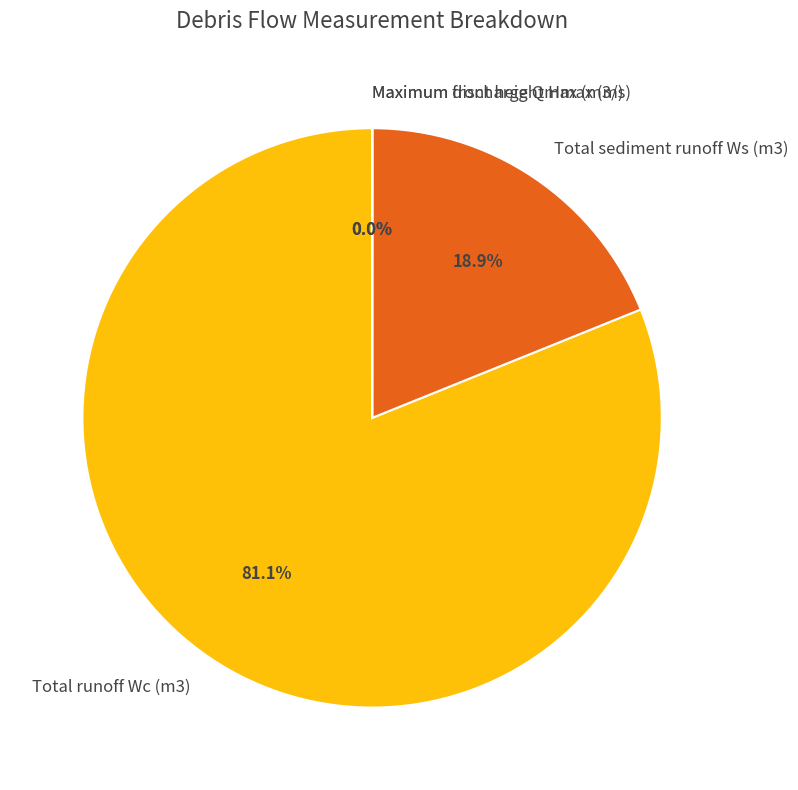

Which category has the biggest portion of the pie?

Total runoff Wc (m3)